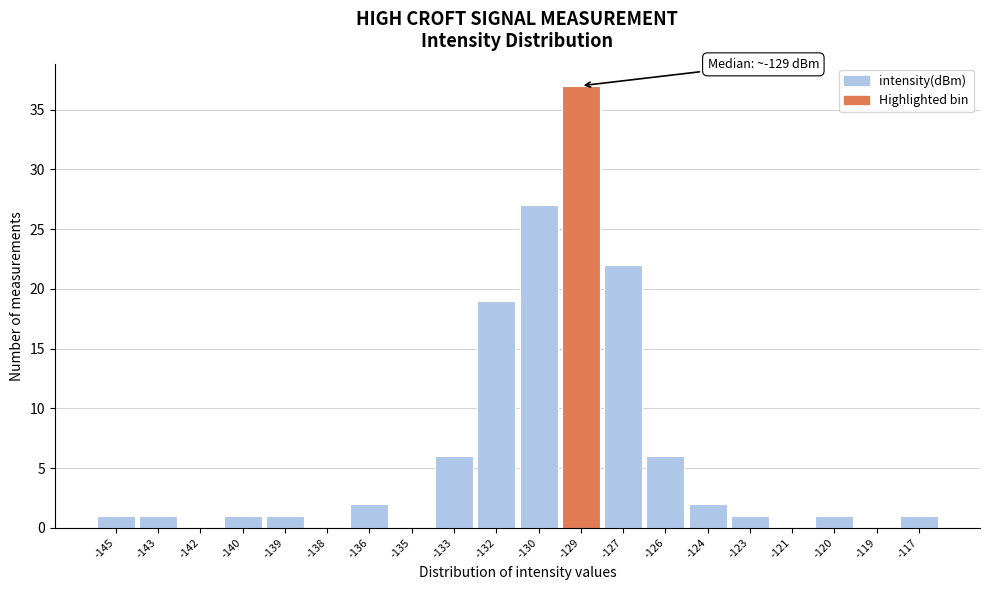

Reading left to right, what are all the values shown in this chart?

-145=1	-143=1	-142=0	-140=1	-139=1	-138=0	-136=2	-135=0	-133=6	-132=19	-130=27	-129=37	-127=22	-126=6	-124=2	-123=1	-121=0	-120=1	-119=0	-117=1